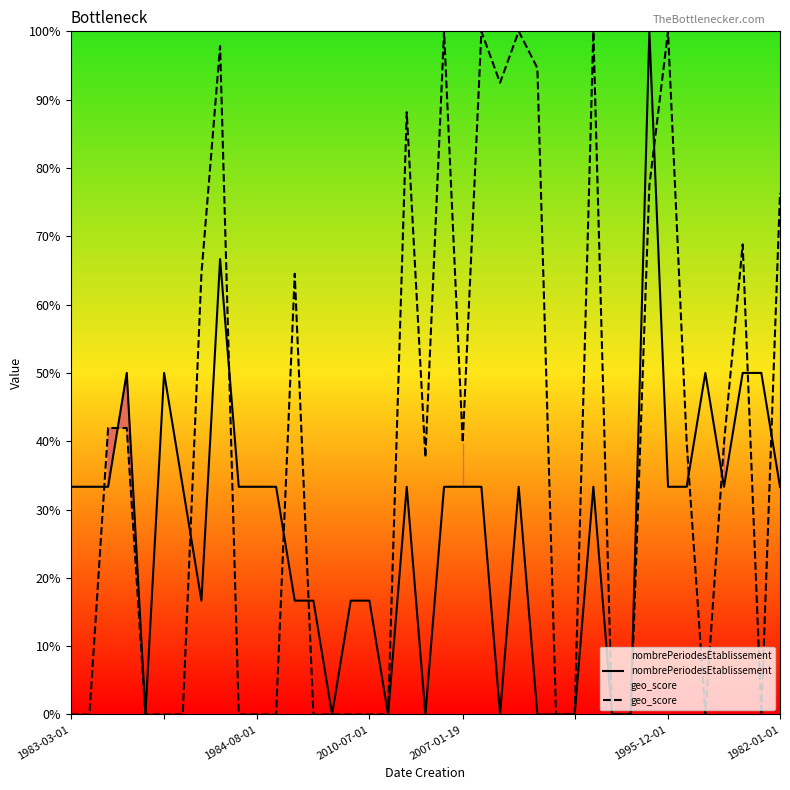

What are all the series names shown in the legend?

nombrePeriodesEtablissement, geo_score